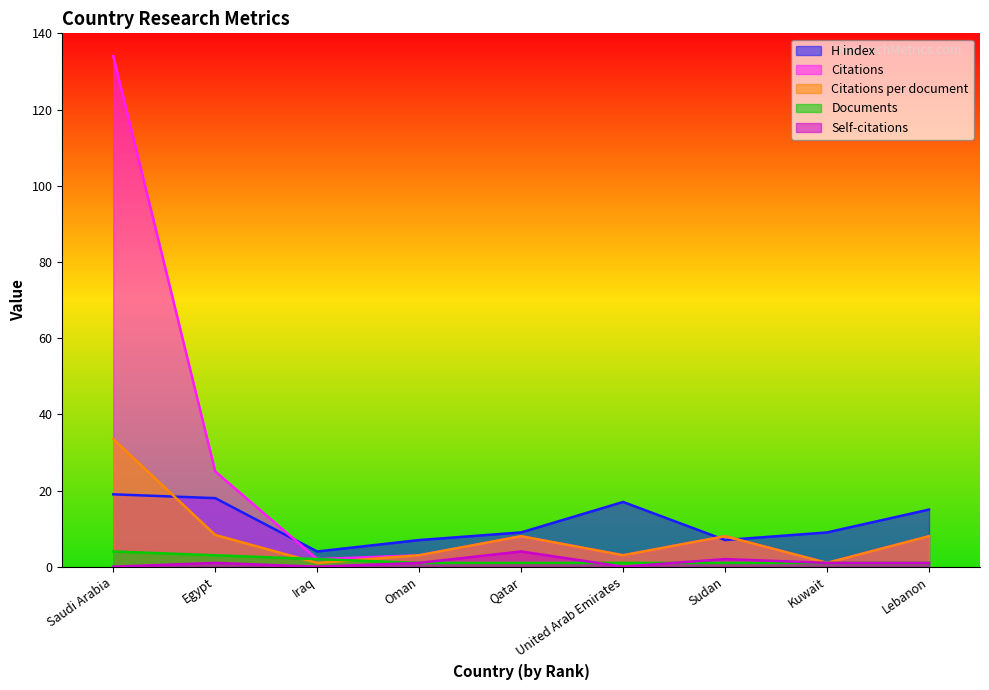

Does the chart display data point markers on the line(s)?

No